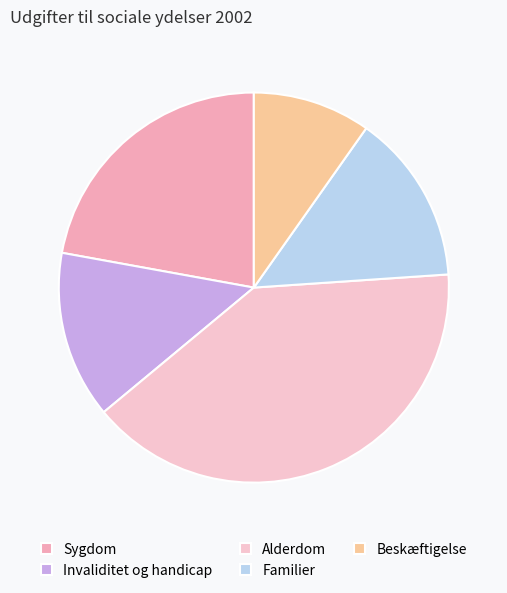

Is it true that Alderdom is 40% of the pie?

True